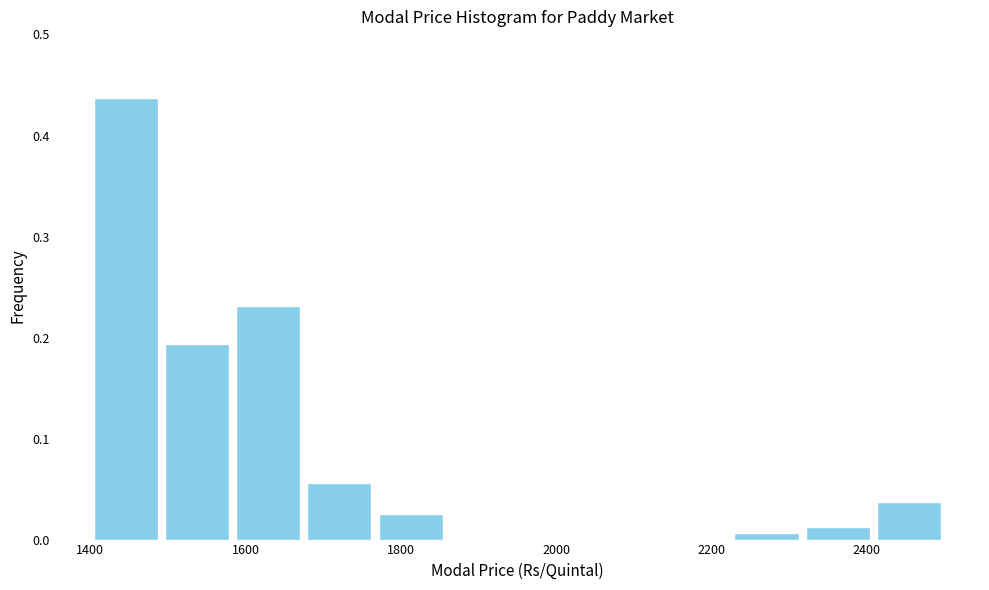

How tall is the bar that spans 1580 to 1680 on the x-axis? Neither the bar edges nor the heights are printed on the chart, so give them approximately, as read against the axes.

0.23